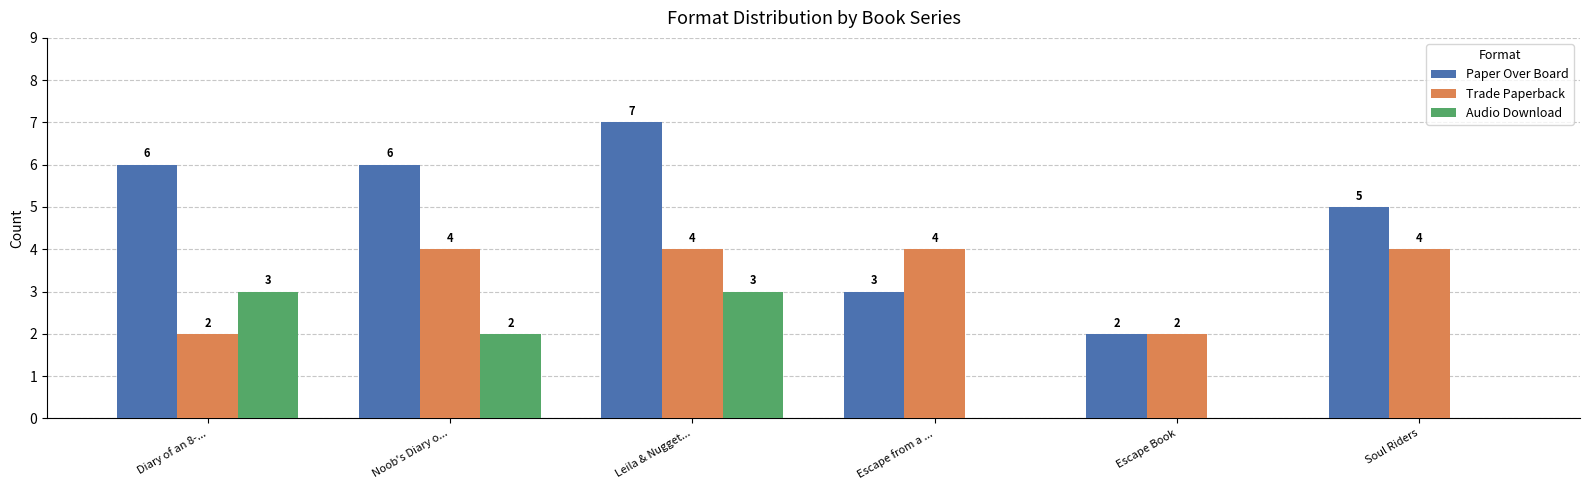

The value of Audio Download at Escape from a ... is 0. True or false?

True